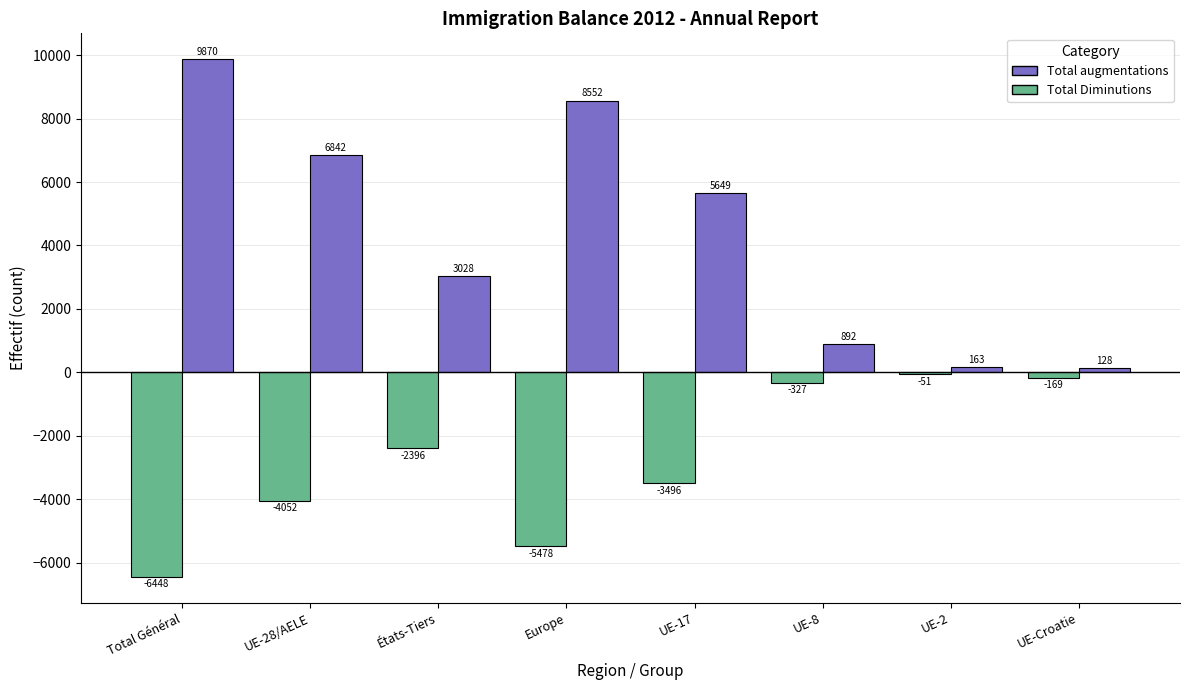

The value of Total Diminutions at Total Général is -9913. True or false?

False